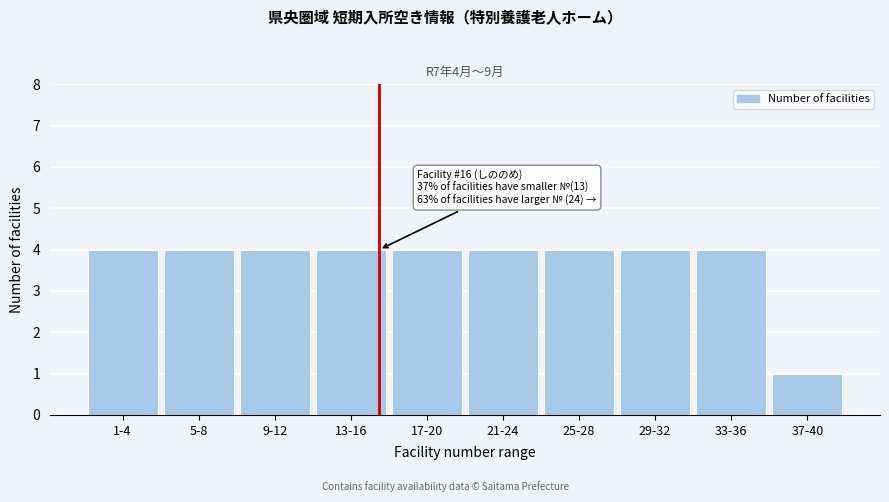

Reading left to right, transcribe all the data shown in this chart.

4	4	4	4	4	4	4	4	4	1